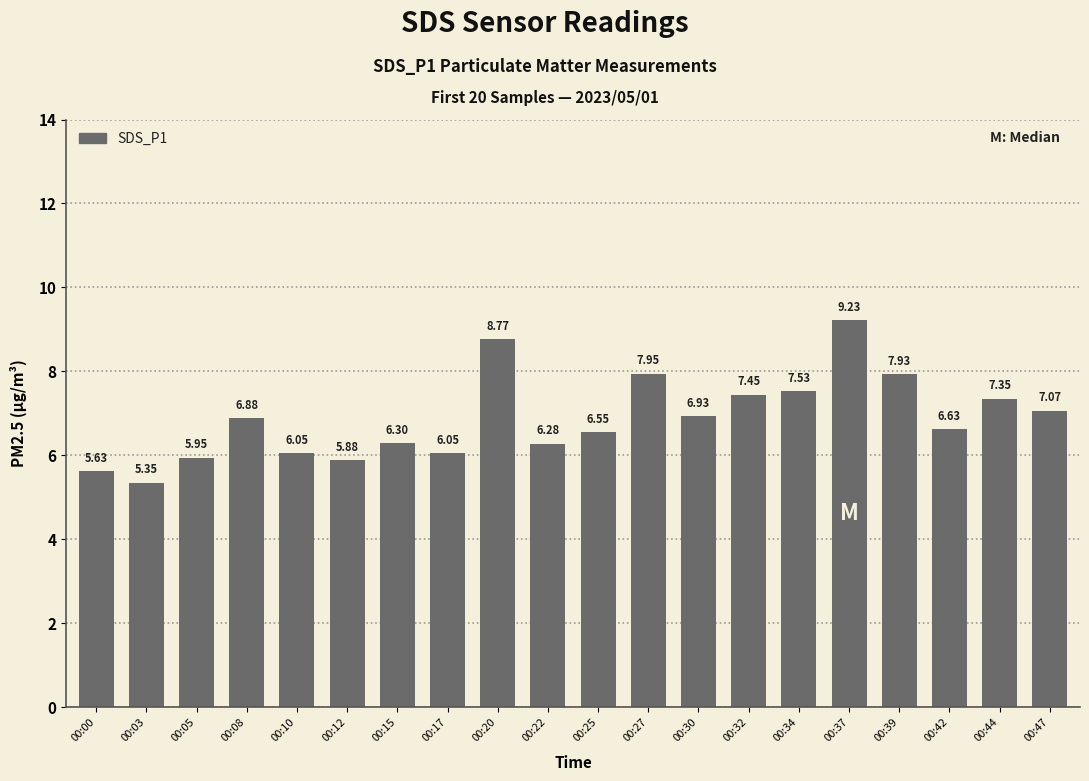

What is the difference between the maximum and second lowest values?

3.6